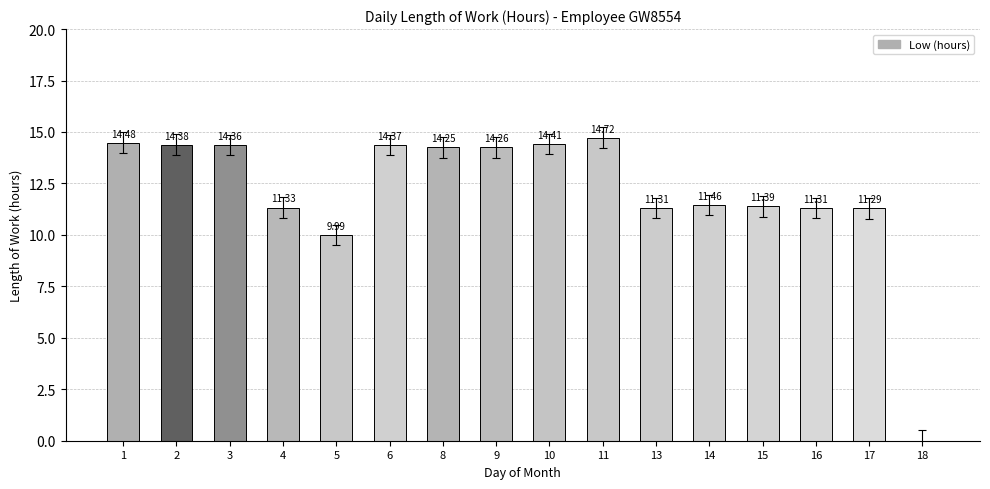

What is the change in value from 2 to 17?

-3.1